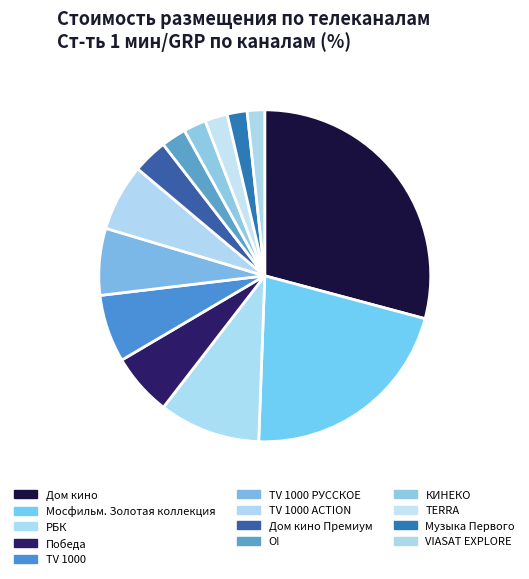

True or false: КИНЕКО accounts for 12% of the total.

False